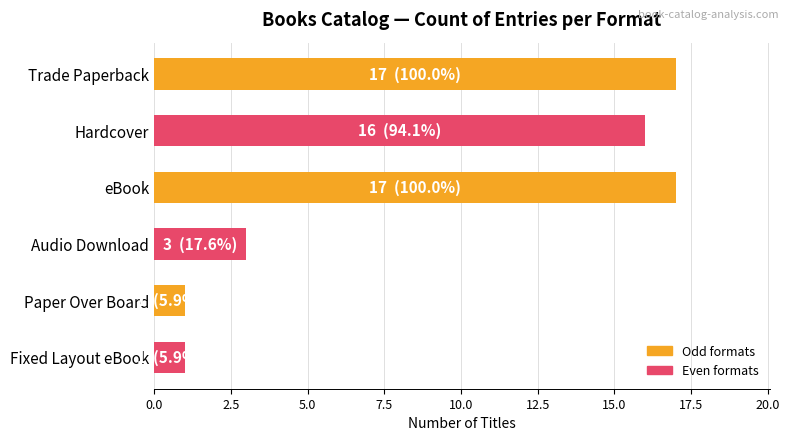

What is the sum of the values at Trade Paperback and Hardcover?

33